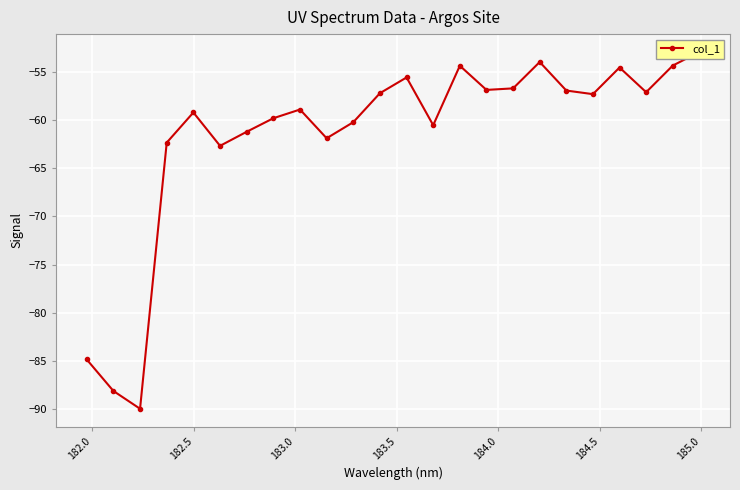

What is the greatest value displayed?

-52.9